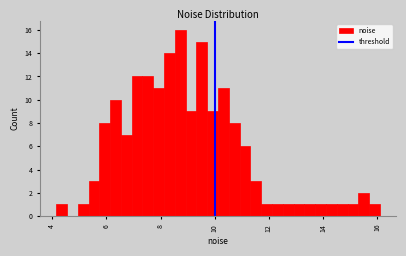

Around what value on the x-axis is the tallest bar? Give the approximate position of its centre, as read against the axis.

8.8